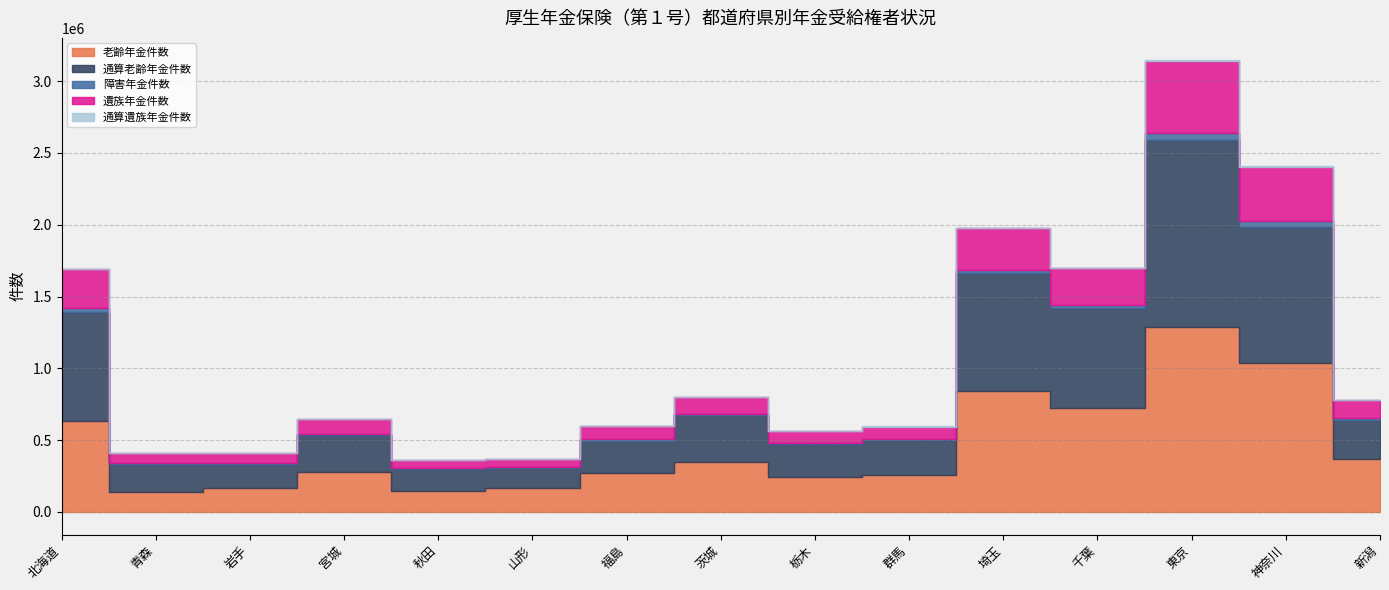

At how many categories does at least one series exceed 19568?

15